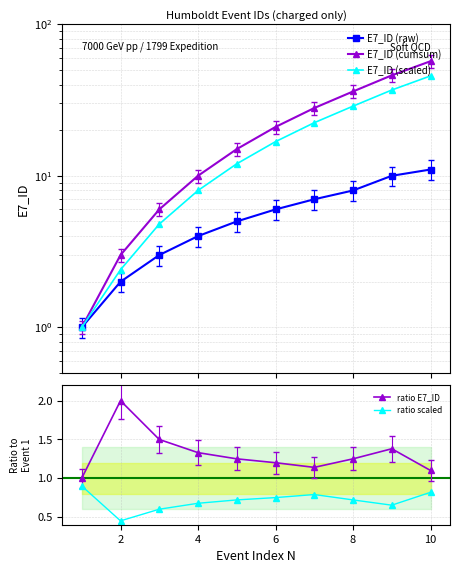

Which series has the largest range (max minus min)?

E7_ID (cumsum)